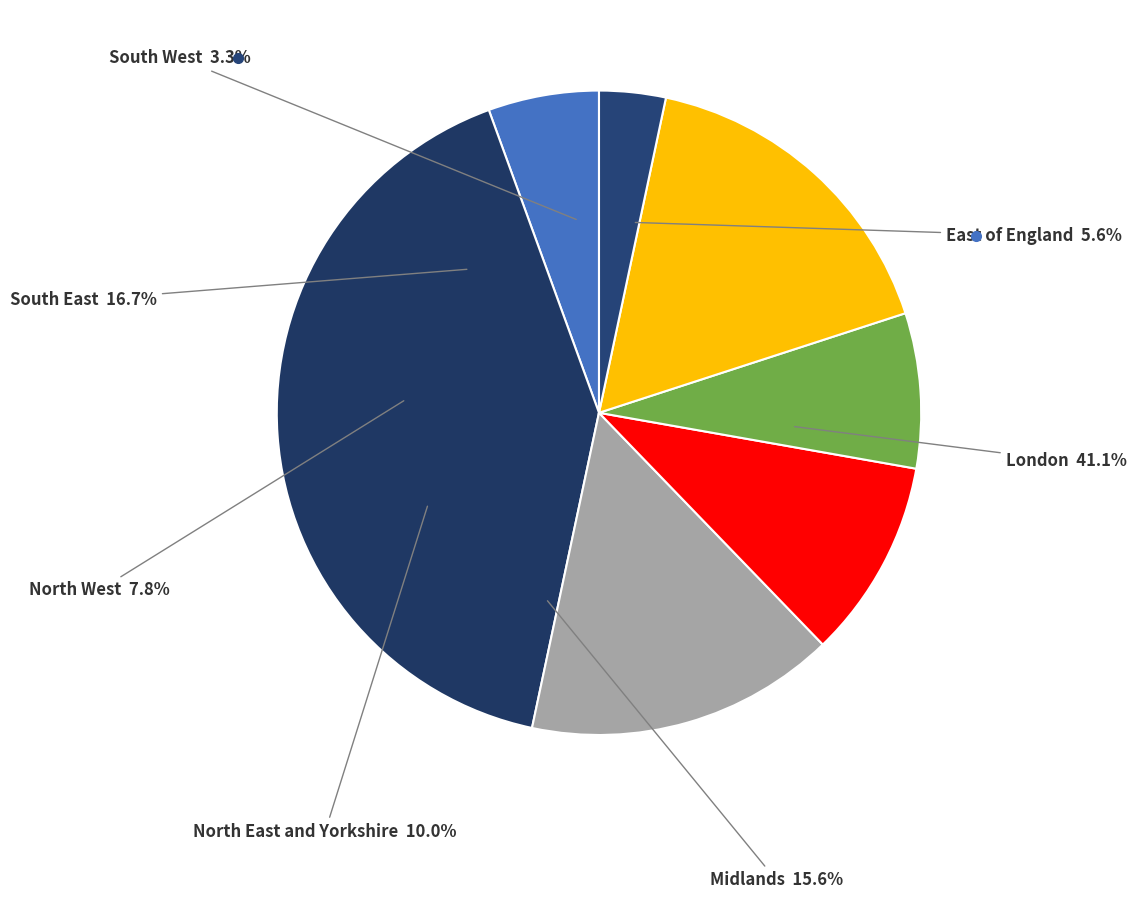

What percentage is the South East slice, to the nearest percent?

17%